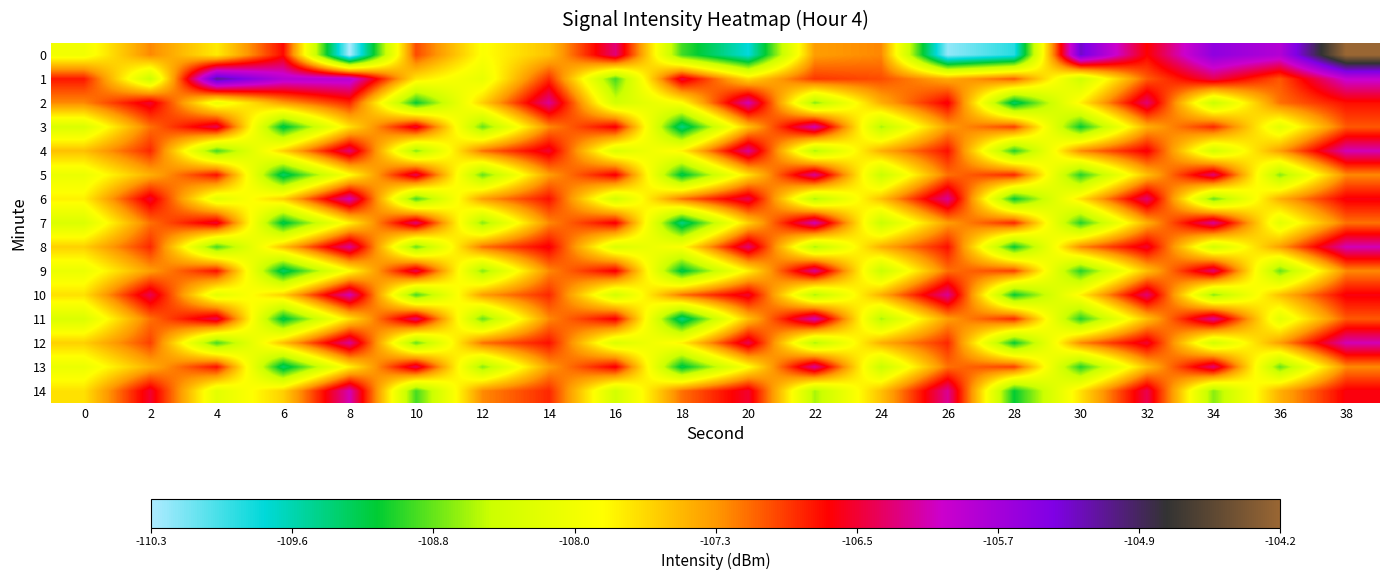

List the series in order of their peak value, lowest first.

5, 9, 13, 2, 3, 4, 6, 7, 8, 10, 11, 12, 14, 1, 0